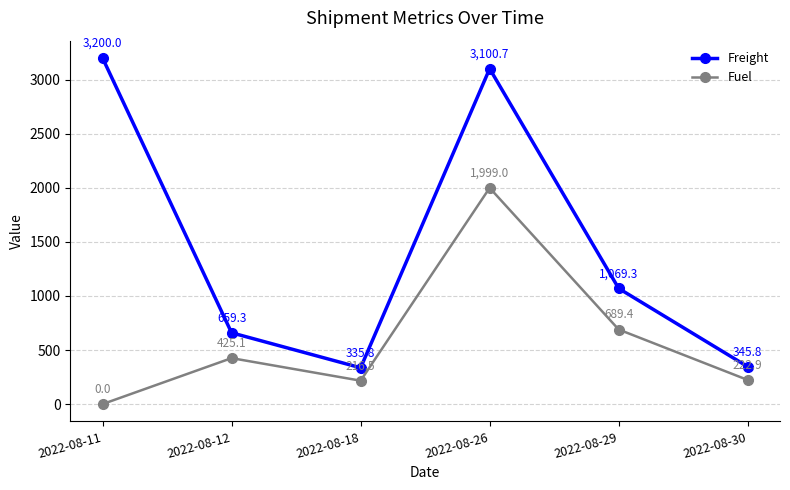

Which category has the lowest value across all series?

2022-08-11